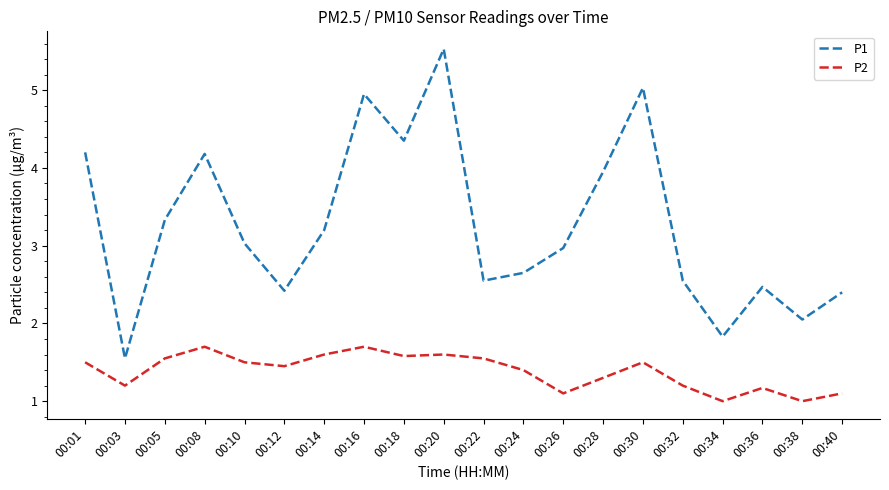

What is the sum of the P2 values at 00:26 and 00:14?

2.7